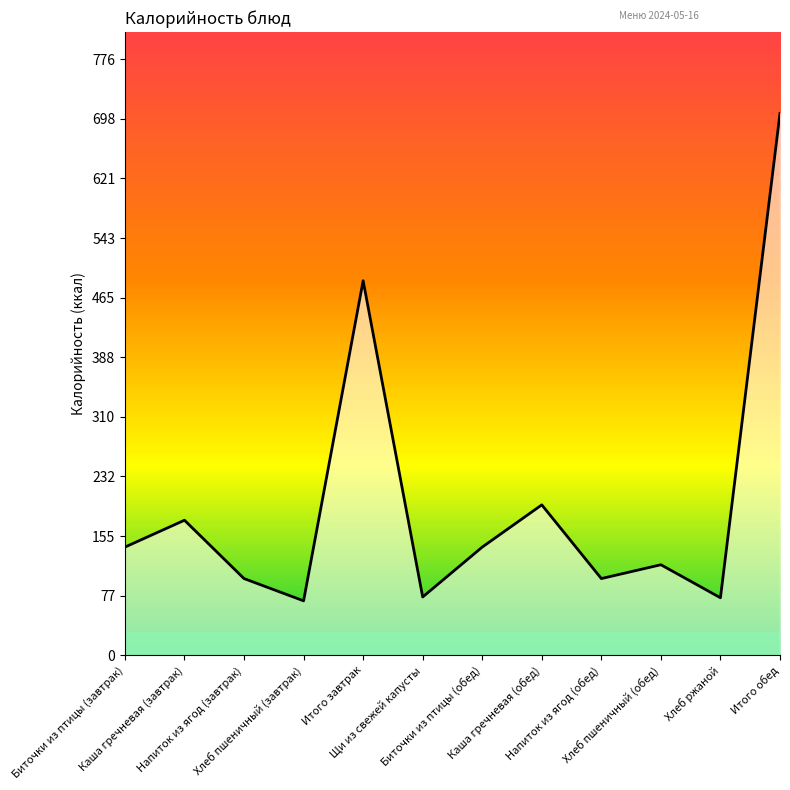

Does the chart have visible grid lines?

No